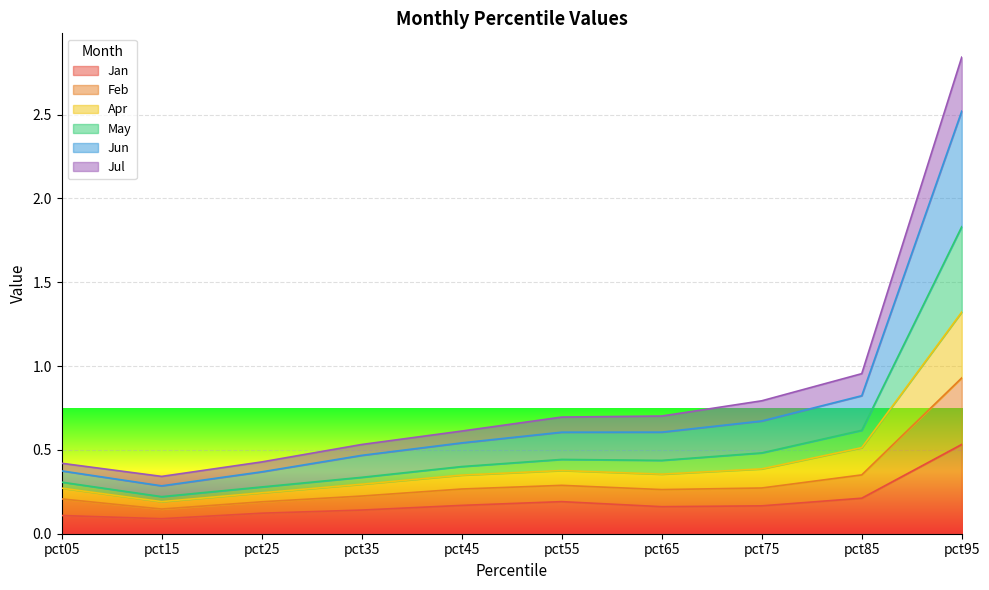

How many lines are shown in the chart?

6